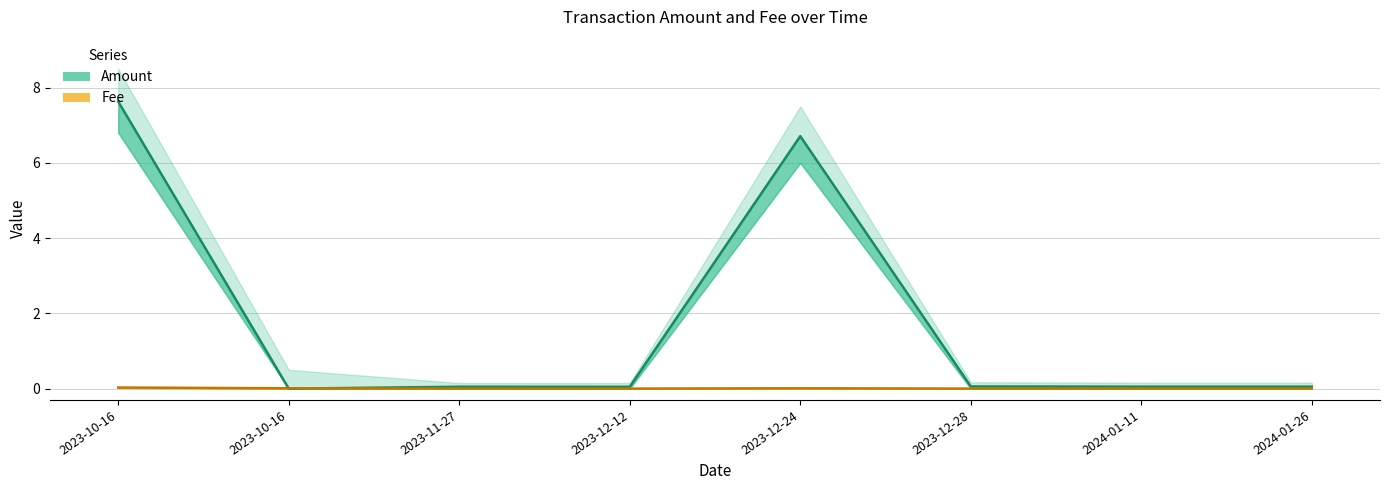

True or false: Fee and Fee_upper cross at least once.

False